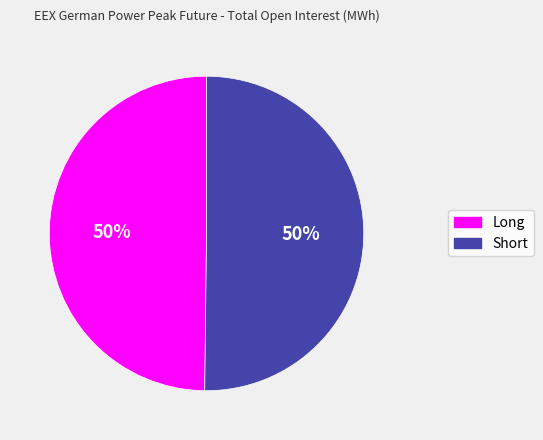

What percentage is the Short slice, to the nearest percent?

50%